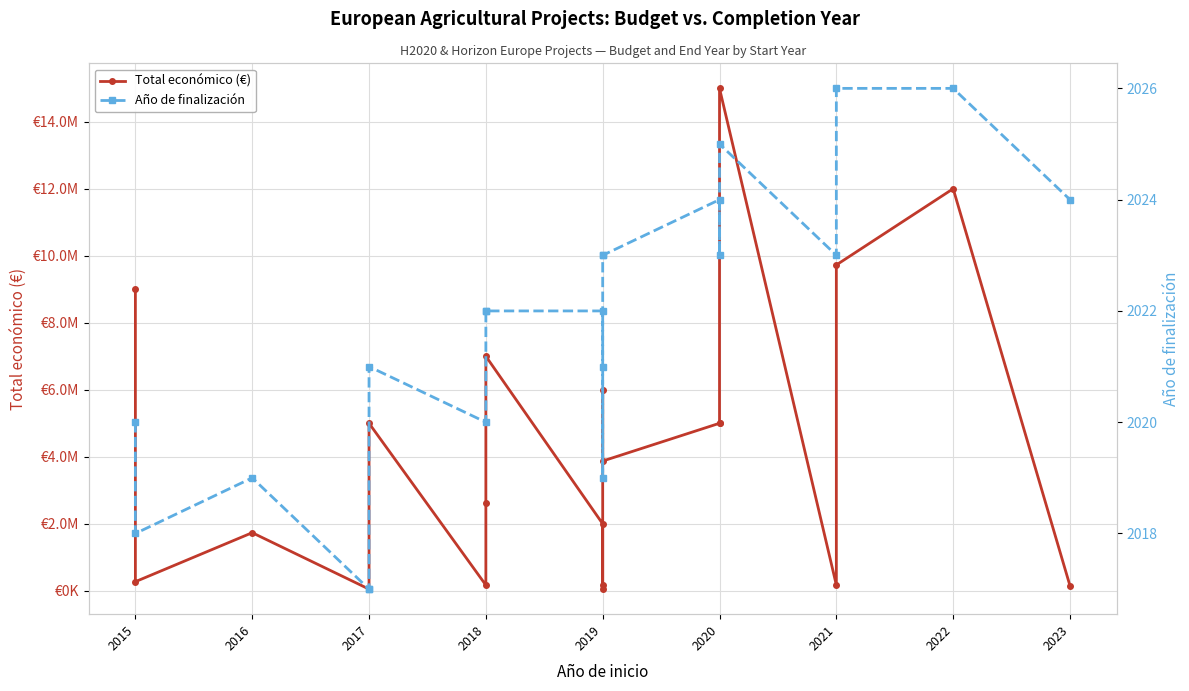

Which series changed the most between 2018 and 2021?

Total económico (€)